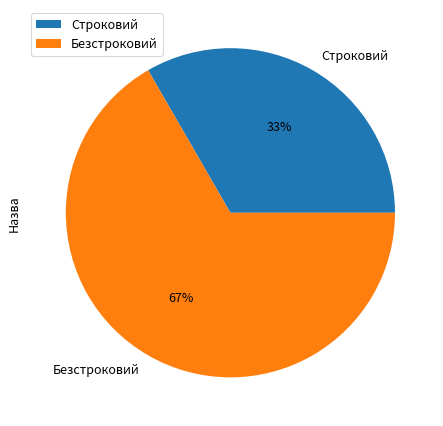

True or false: Безстроковий accounts for 77% of the total.

False